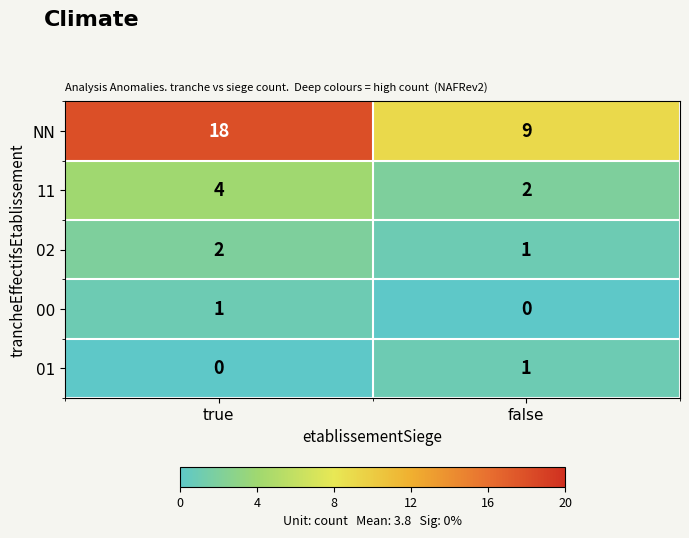

At how many categories does at least one series exceed 11?

1